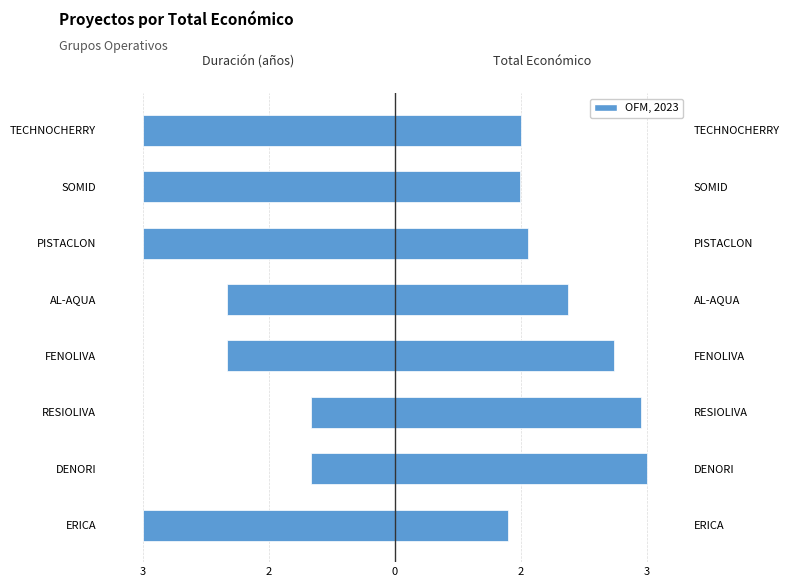

List the series in order of their overall mean, highest first.

Total económico, Duración (años)